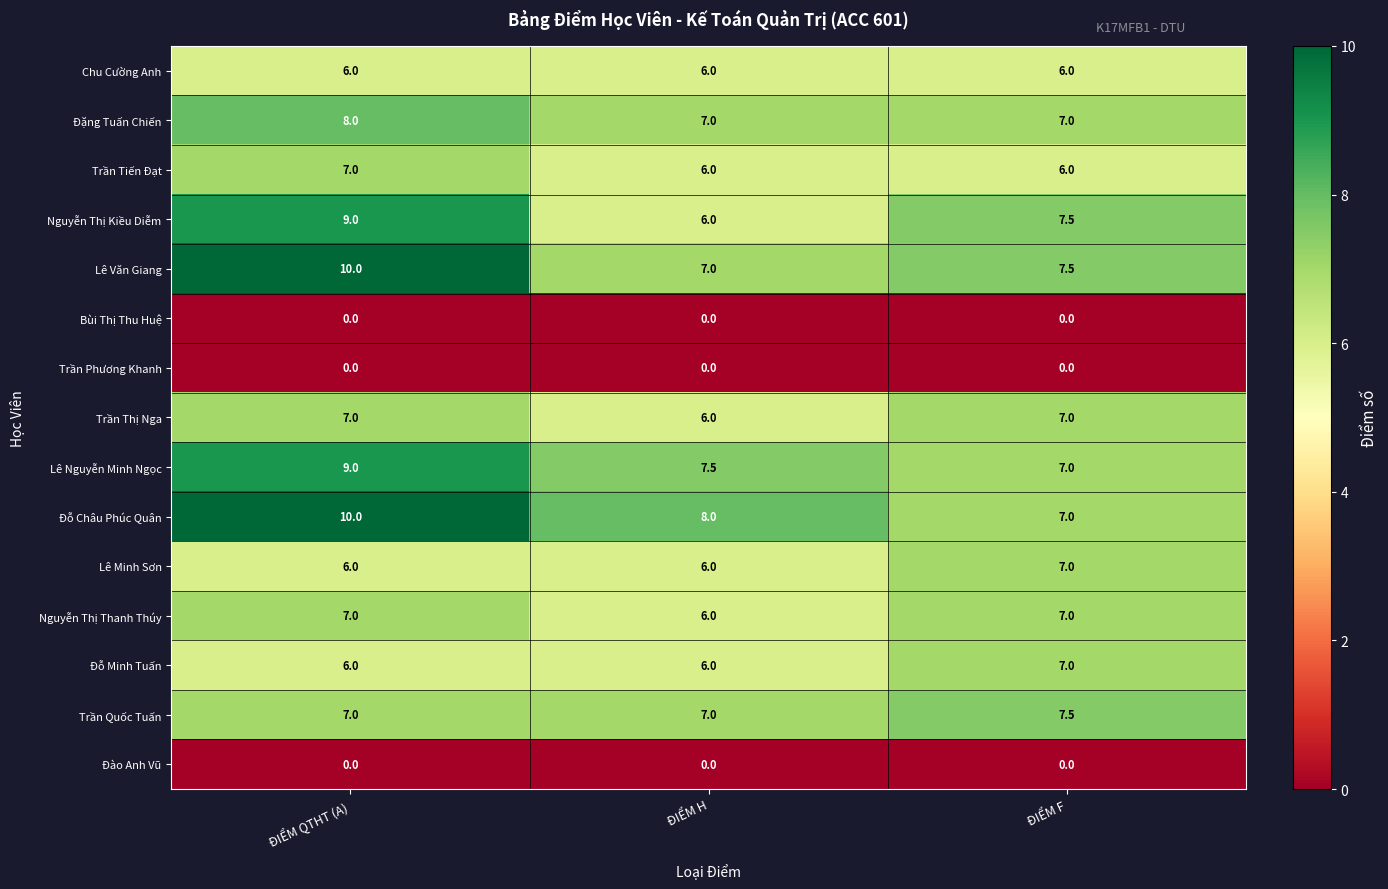

What value does the Đỗ Châu Phúc Quân series have at ĐIỂM F?

7.0